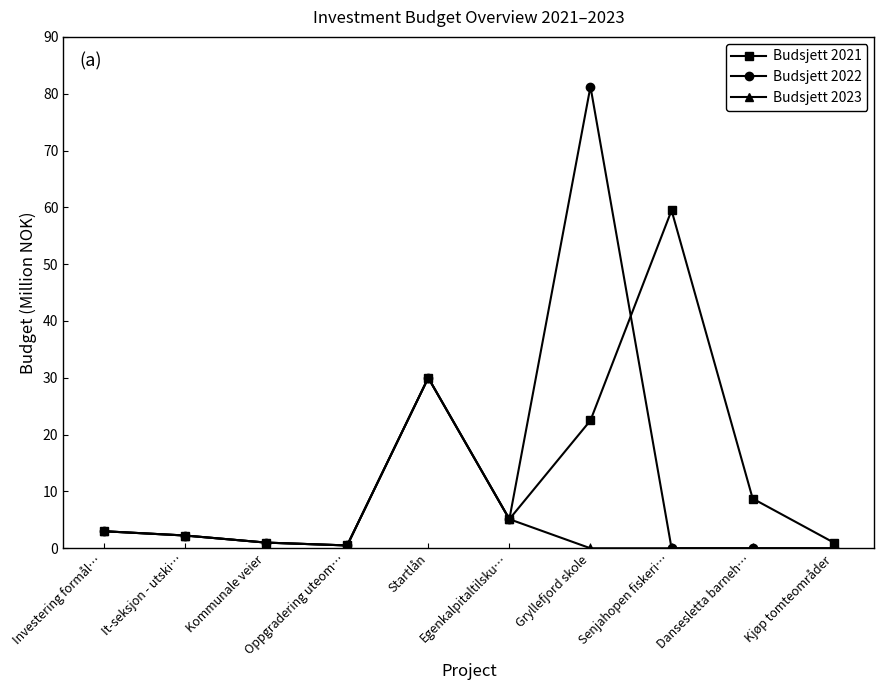

How many values in the Budsjett 2021 series are below 5?

5